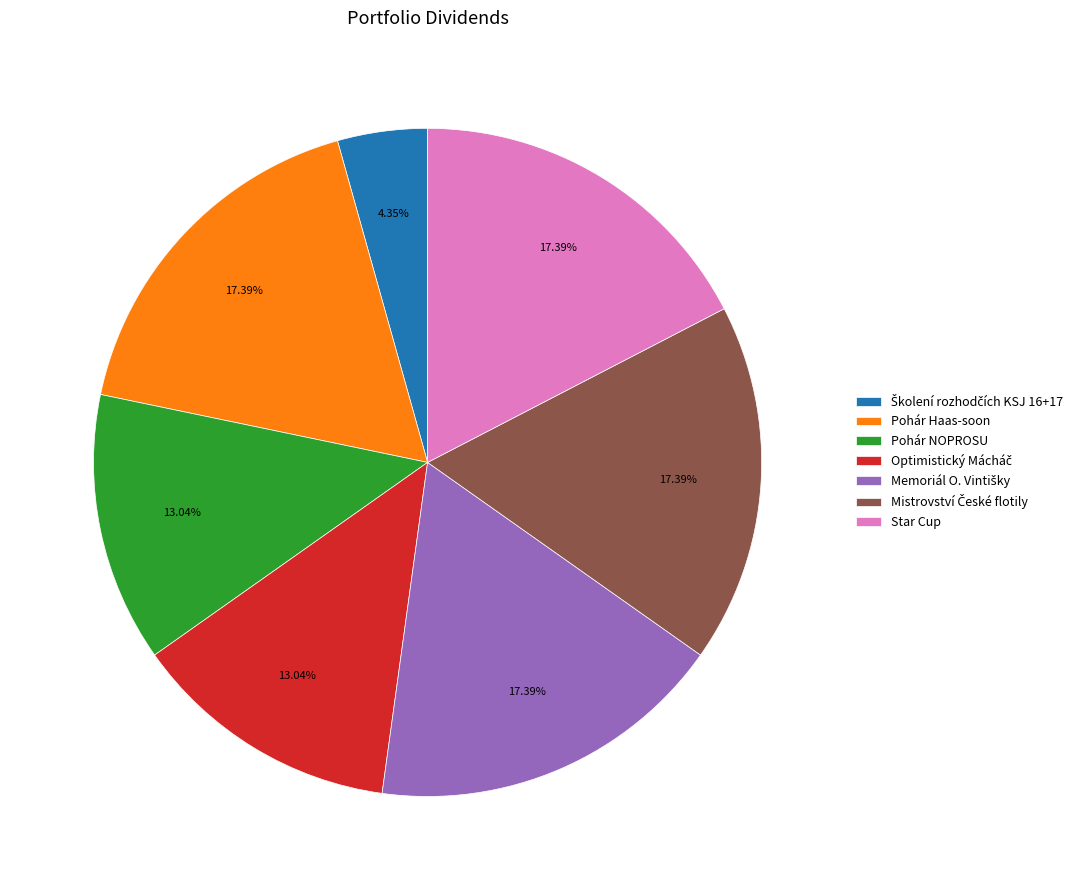

How many slices are in this pie chart?

7